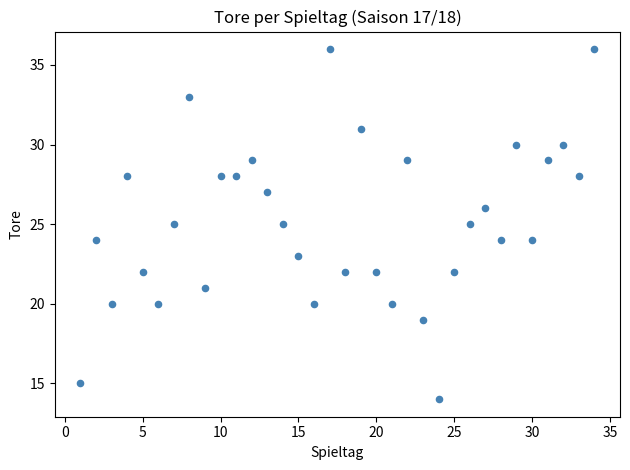

What is the range of X values (max minus min)?

33